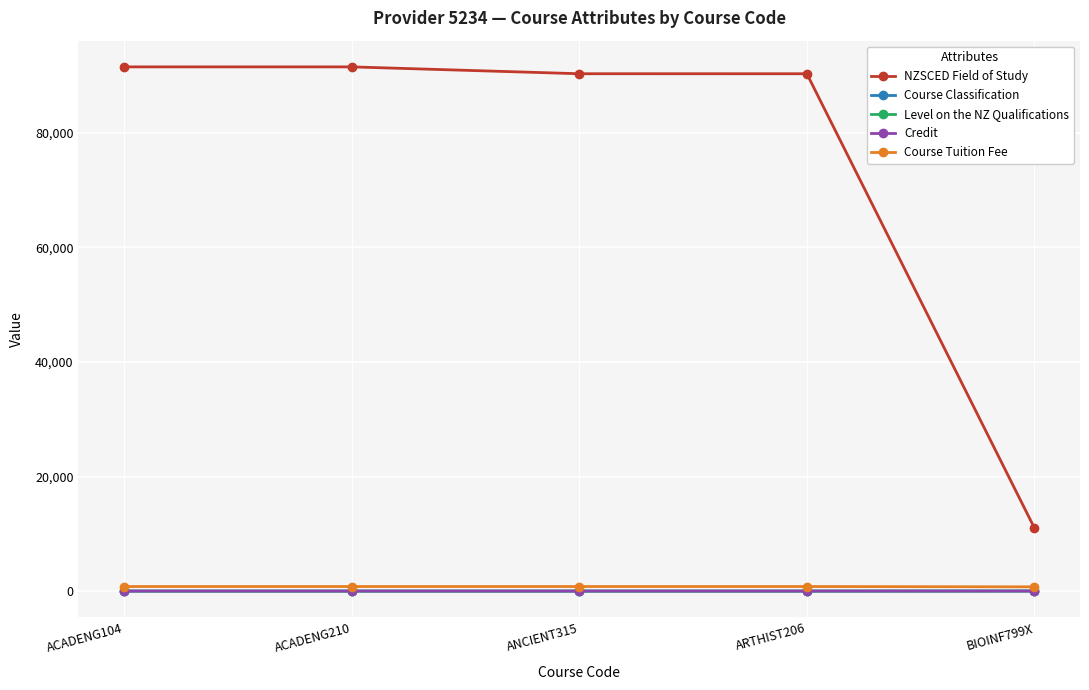

True or false: Course Tuition Fee and Course Classification cross at least once.

False